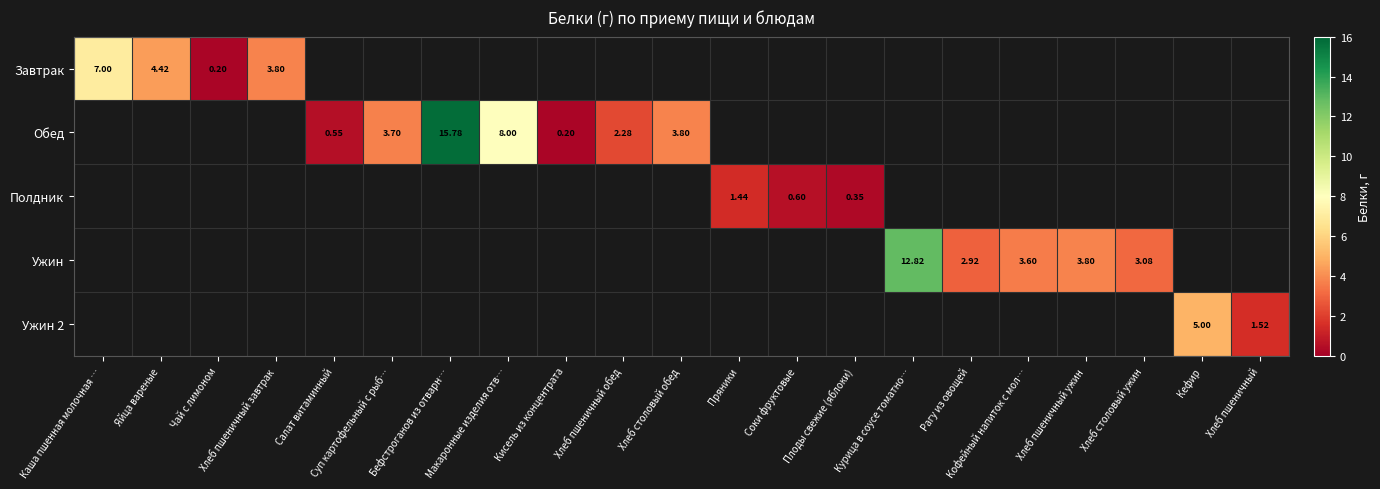

Count the number of categories in the chart.

21